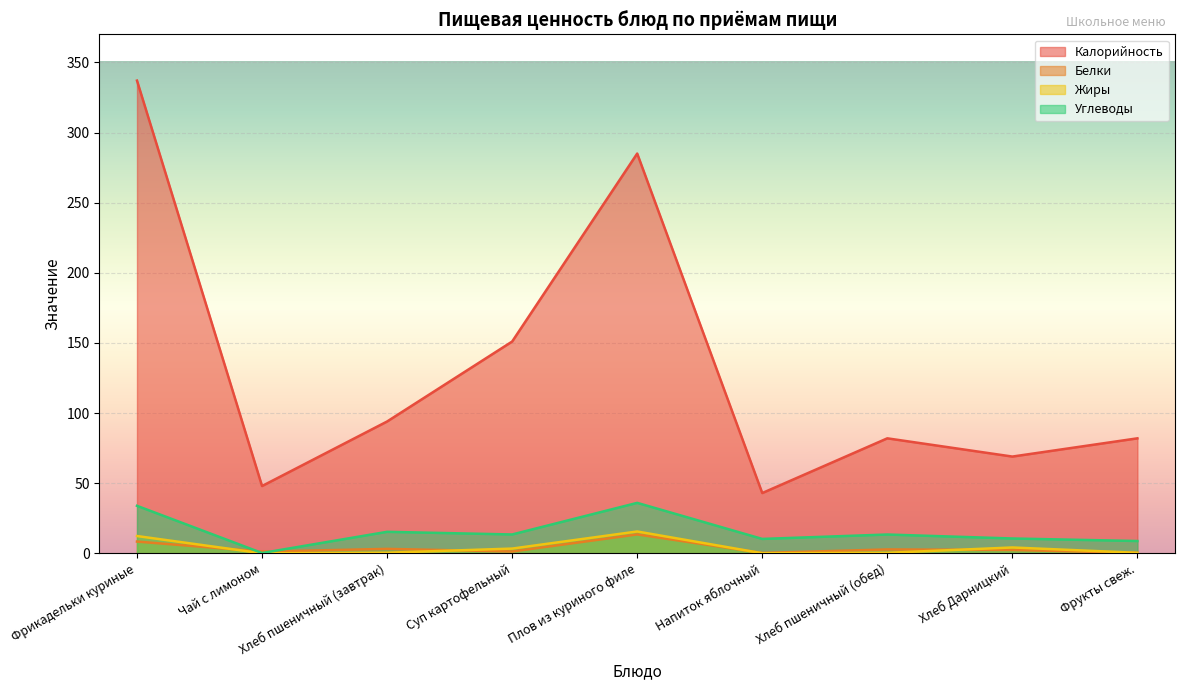

Which series has the widest spread of values?

Калорийность